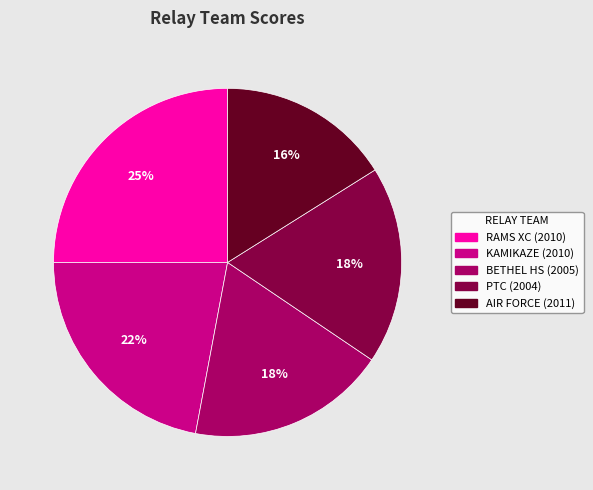

How many segments does this pie chart have?

5